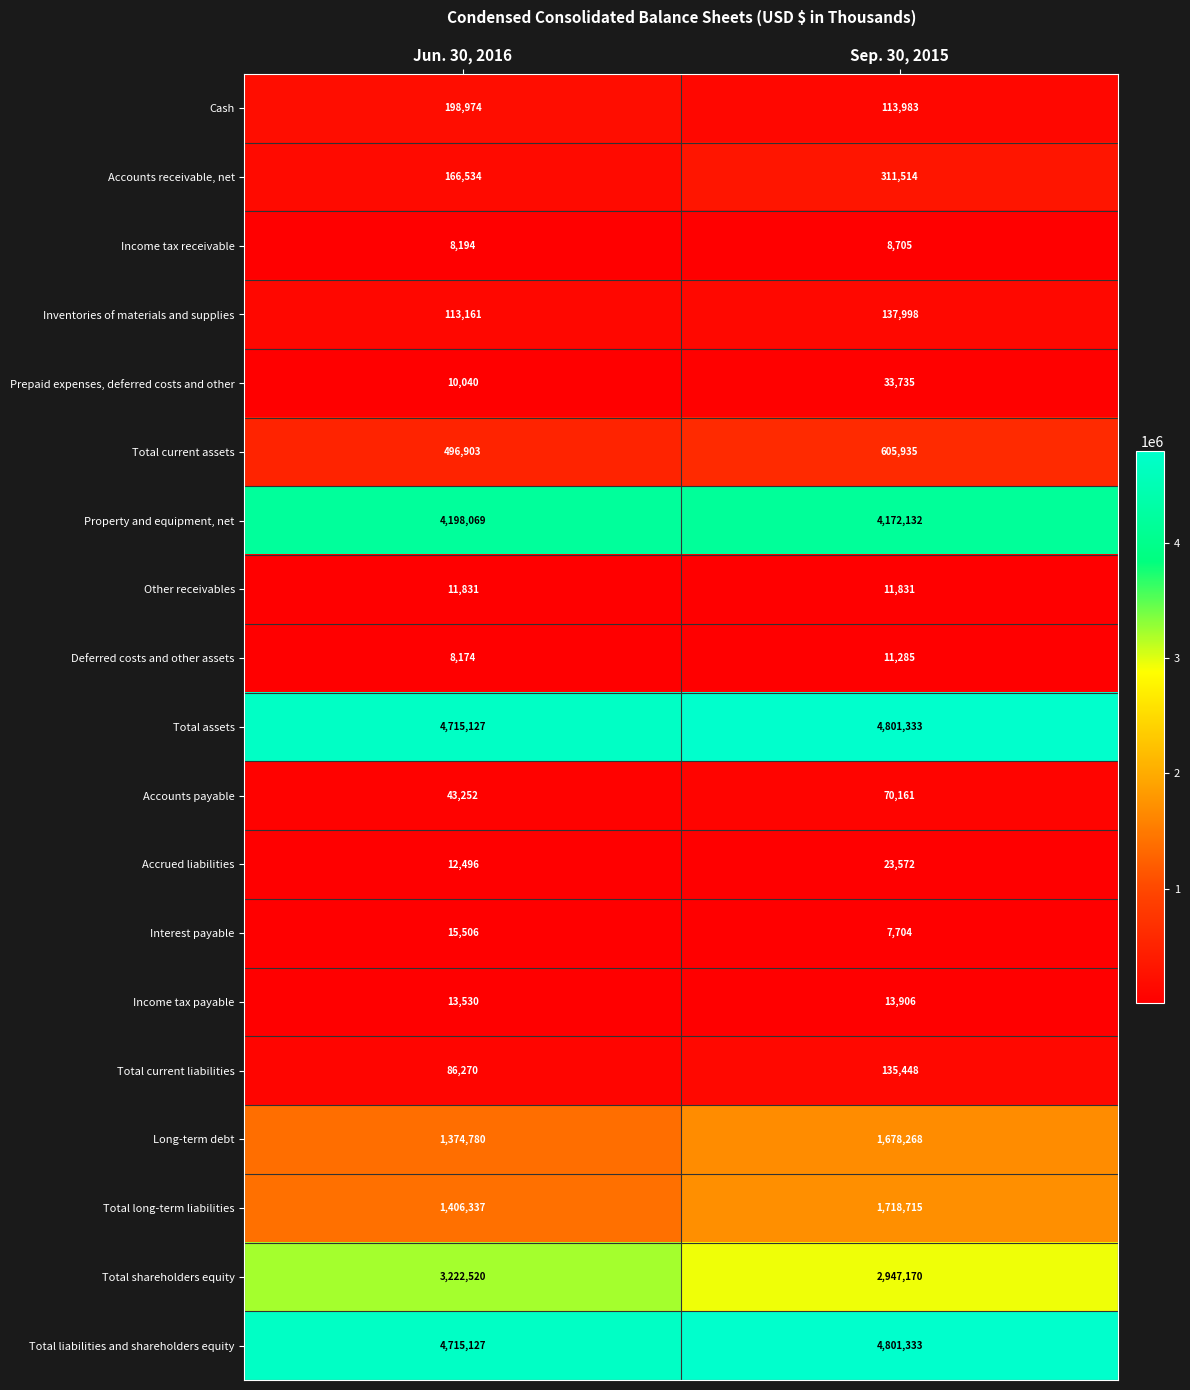

What is the maximum value for Total current assets?

605935